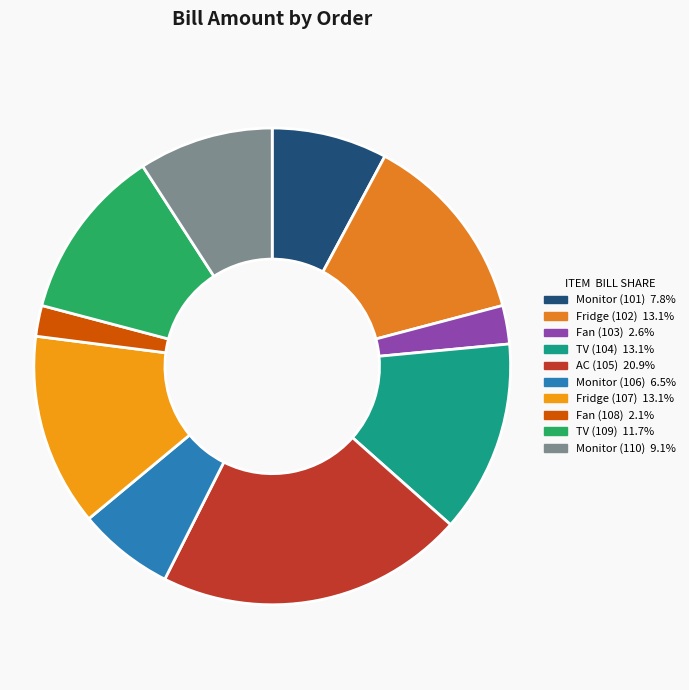

What is the change in value from AC (105) to Monitor (110)?

-450